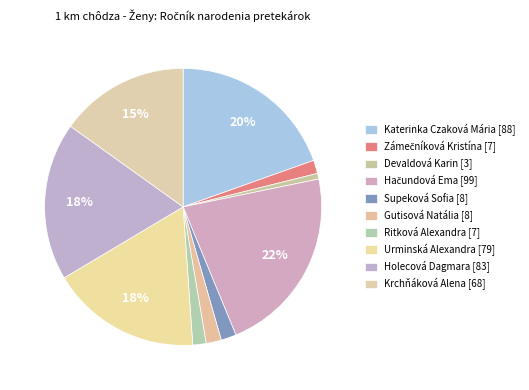

Rank the categories by value from highest to lowest.

Hačundová Ema, Katerinka Czaková Mária, Holecová Dagmara, Urminská Alexandra, Krchňáková Alena, Supeková Sofia, Gutisová Natália, Zámečníková Kristína, Ritková Alexandra, Devaldová Karin